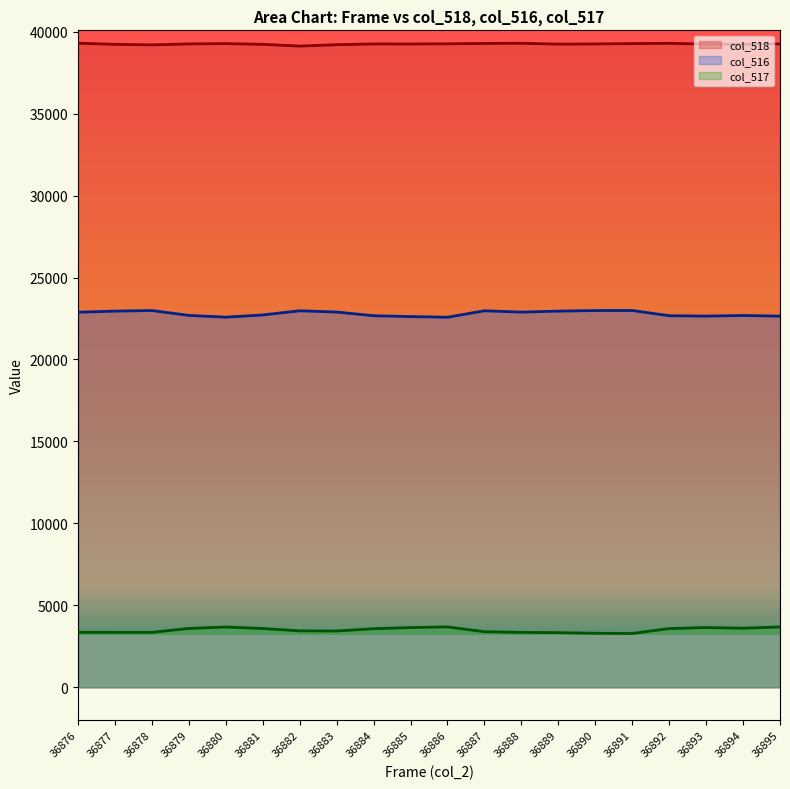

Rank the categories by value from lowest to highest.

36882, 36878, 36883, 36877, 36881, 36894, 36889, 36893, 36885, 36890, 36879, 36884, 36895, 36886, 36880, 36891, 36887, 36892, 36888, 36876